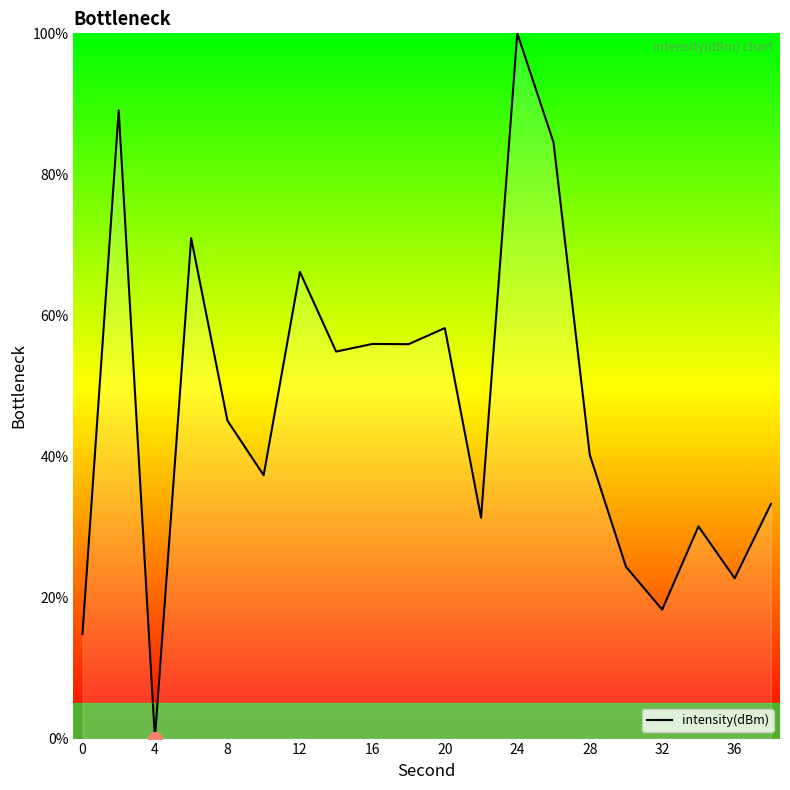

What is the difference between the maximum and minimum values?

100.0